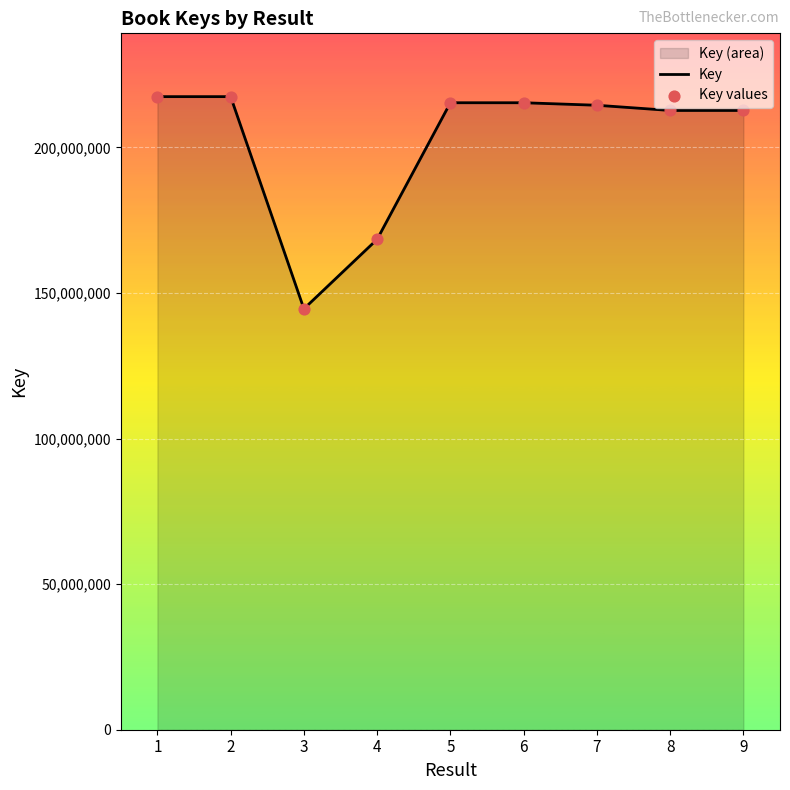

Is the value of Key at 3 greater than the value of Key values at 8?

No